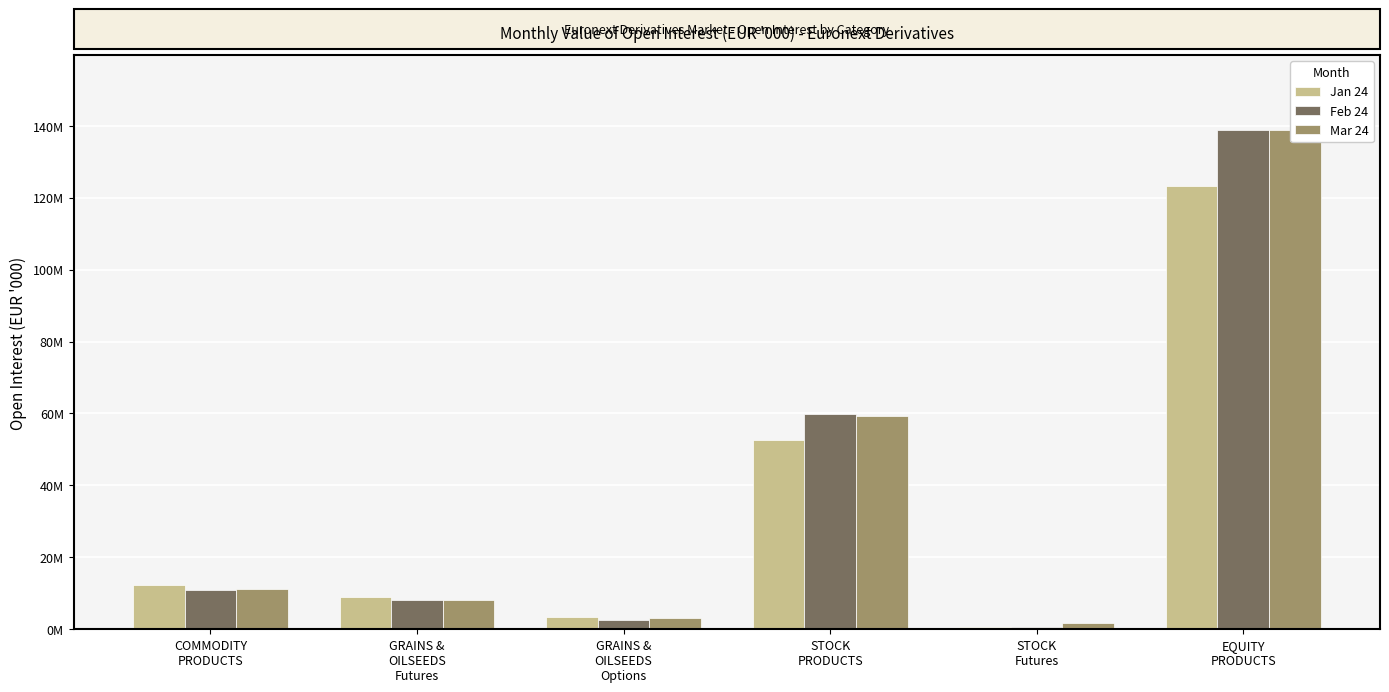

What is the difference between the maximum and minimum values in the Mar 24 series?

137132939.5